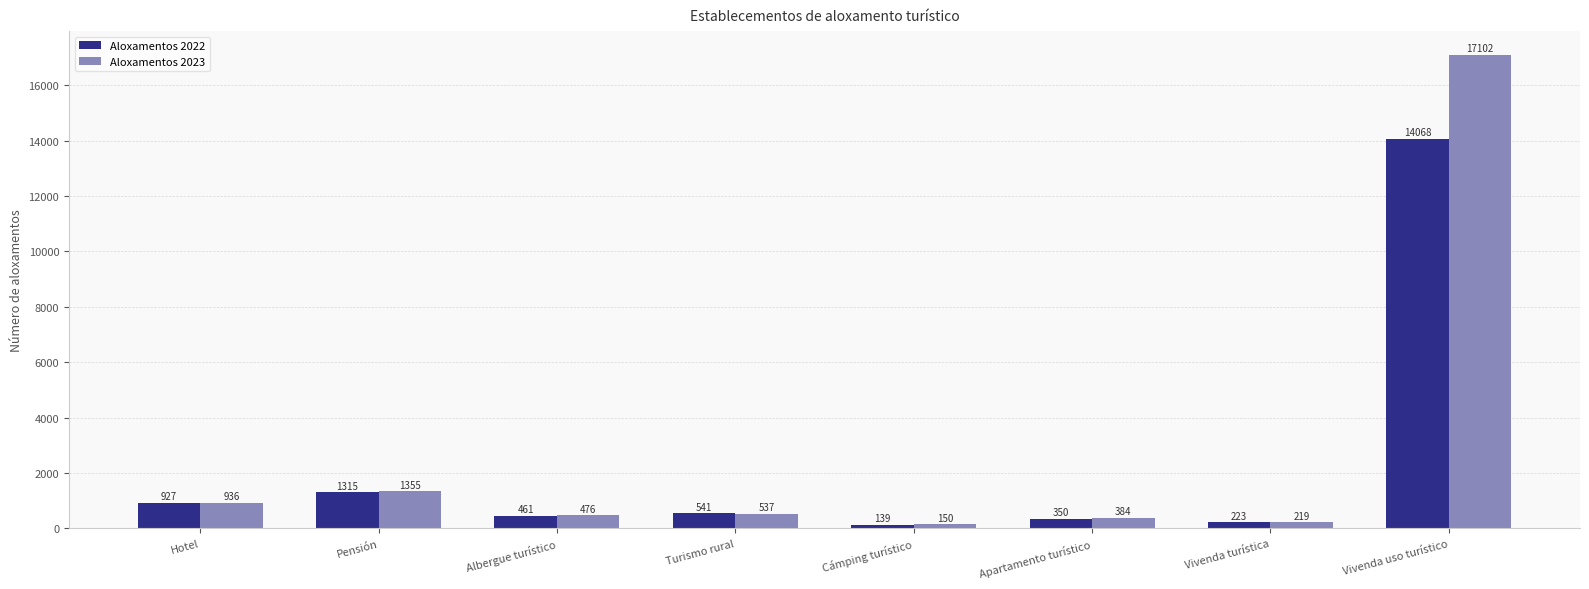

The value of Aloxamentos 2022 at Vivenda turística is 223. True or false?

True